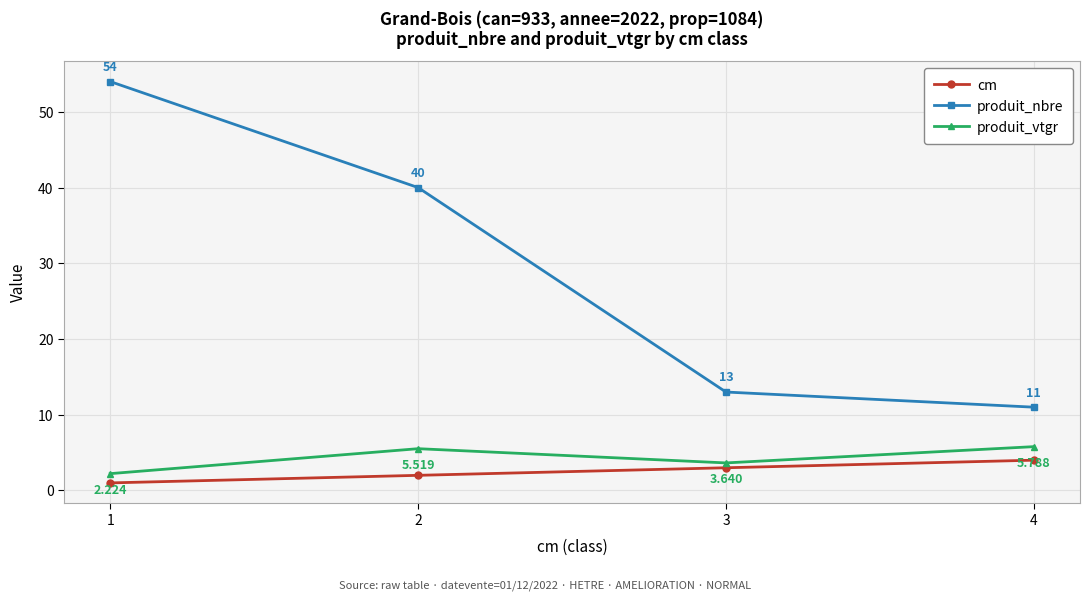

How many lines are shown in the chart?

3